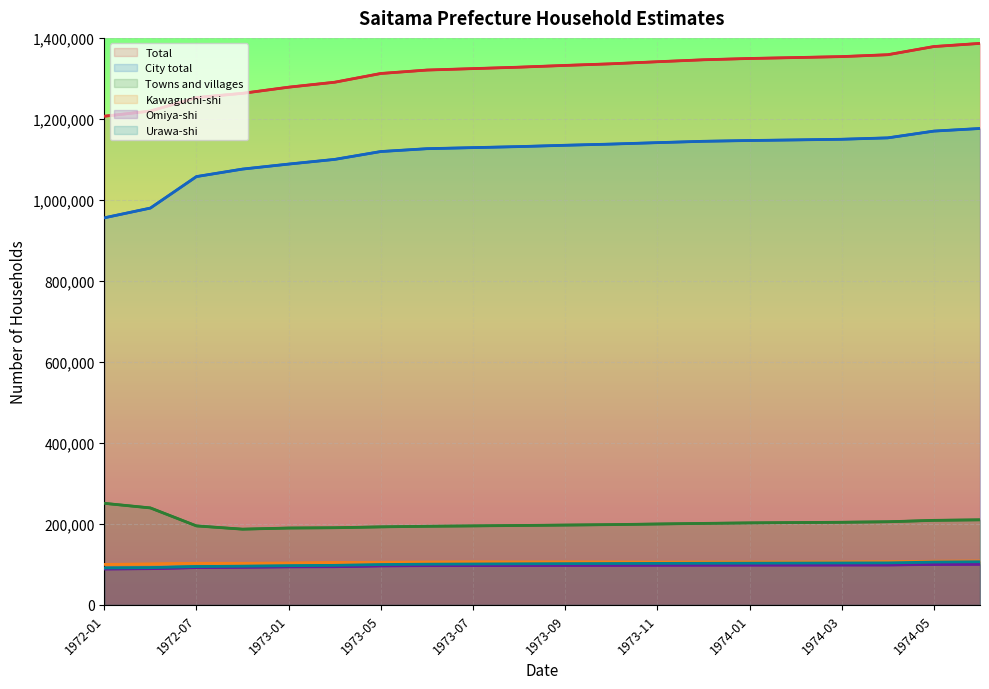

Reading right to left, transcribe all the data shown in this chart.

Total: 1386400	1378656	1358467	1353803	1351427	1349165	1345957	1341141	1336041	1332029	1327697	1324132	1320580	1312119	1290566	1278296	1263126	1252670	1219301	1206566
City total: 1176309	1169868	1153165	1149722	1148115	1146632	1144696	1141354	1137809	1134878	1131595	1129034	1126430	1119426	1100028	1088445	1076091	1057592	979812	955754
Towns and villages: 210091	208788	205302	204081	203312	202533	201261	199787	198232	197151	196102	195098	194150	192693	190538	189851	187035	195078	239489	250812
Kawaguchi-shi: 108284	107855	106399	105779	105630	105647	105620	105532	105785	105925	105844	106062	105667	105301	104606	103325	102720	102768	100972	100007
Omiya-shi: 100358	99921	98633	98532	98397	98353	98174	98037	97712	97671	97317	97035	96924	96363	94292	94037	92993	92197	89530	88675
Urawa-shi: 106595	105758	103809	103590	103317	103066	102789	102519	102230	101929	101531	101048	100558	99702	97657	96806	95589	94731	91995	91244